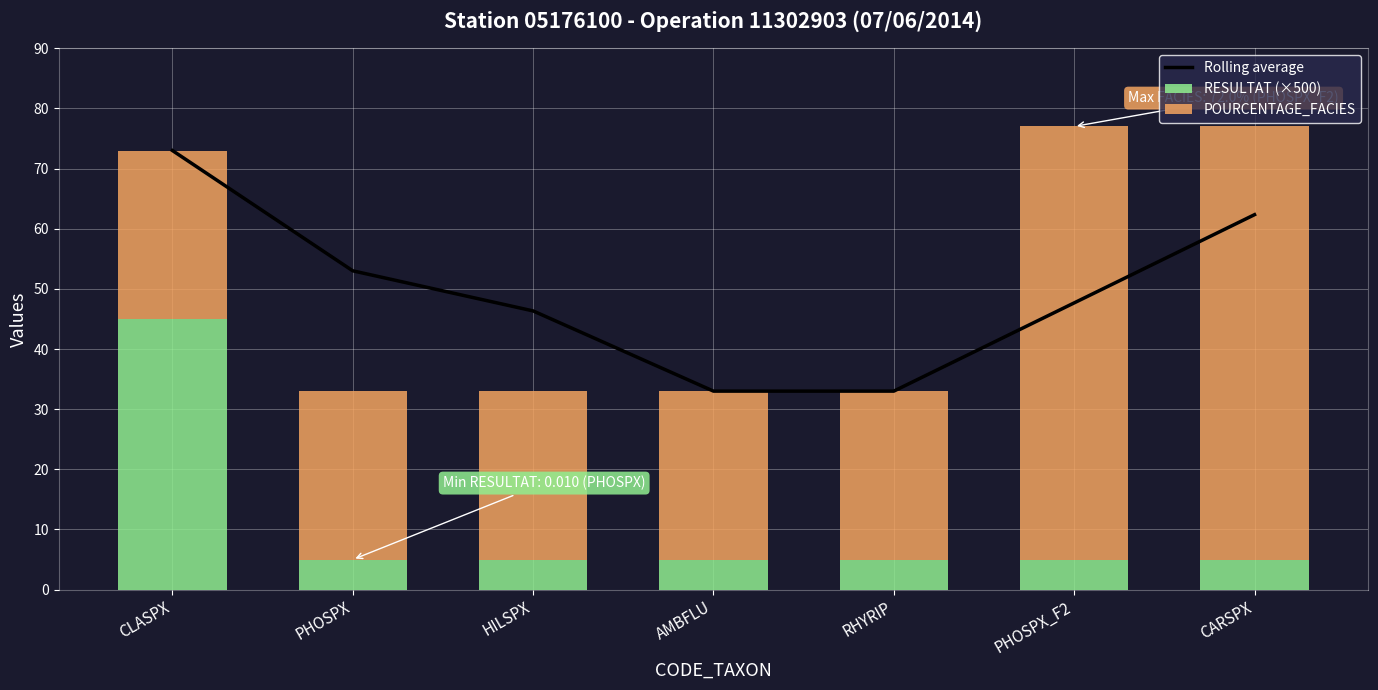

What is the difference between the maximum and minimum values in the RESULTAT (×500) series?

40